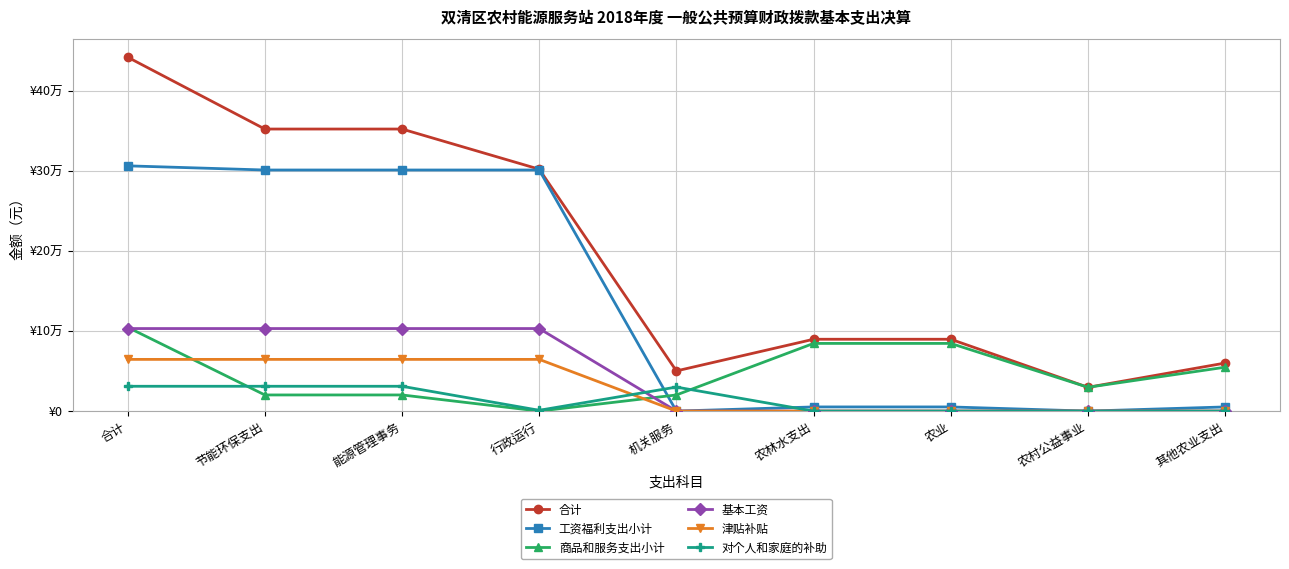

Reading left to right, what are all the values shown in this chart?

合计: 合计=441933.6	节能环保支出=352213.4	能源管理事务=352213.4	行政运行=302056.4	机关服务=50157.0	农林水支出=89720.2	农业=89720.2	农村公益事业=29720.2	其他农业支出=60000.0
工资福利支出小计: 合计=306256.4	节能环保支出=301056.4	能源管理事务=301056.4	行政运行=301056.4	机关服务=0.0	农林水支出=5200.0	农业=5200.0	农村公益事业=0.0	其他农业支出=5200.0
商品和服务支出小计: 合计=104677.2	节能环保支出=20157.0	能源管理事务=20157.0	行政运行=0.0	机关服务=20157.0	农林水支出=84520.2	农业=84520.2	农村公益事业=29720.2	其他农业支出=54800.0
基本工资: 合计=103077.9	节能环保支出=103077.9	能源管理事务=103077.9	行政运行=103077.9	机关服务=0.0	农林水支出=0.0	农业=0.0	农村公益事业=0.0	其他农业支出=0.0
津贴补贴: 合计=64570.0	节能环保支出=64570.0	能源管理事务=64570.0	行政运行=64570.0	机关服务=0.0	农林水支出=0.0	农业=0.0	农村公益事业=0.0	其他农业支出=0.0
对个人和家庭的补助: 合计=31000.0	节能环保支出=31000.0	能源管理事务=31000.0	行政运行=1000.0	机关服务=30000.0	农林水支出=0.0	农业=0.0	农村公益事业=0.0	其他农业支出=0.0